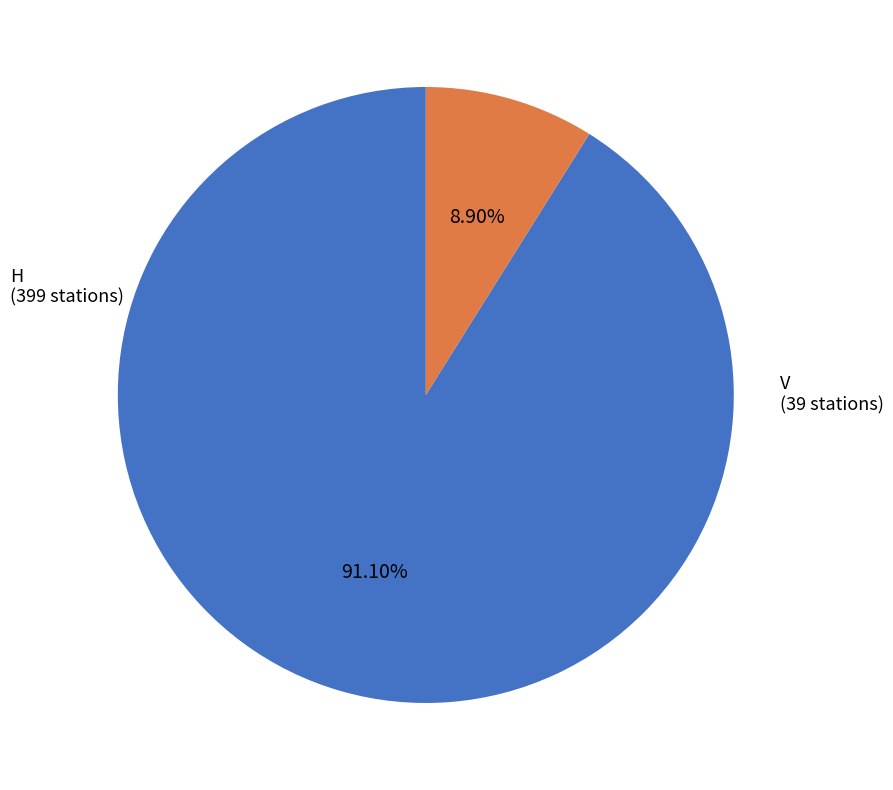

How many slices are in this pie chart?

2